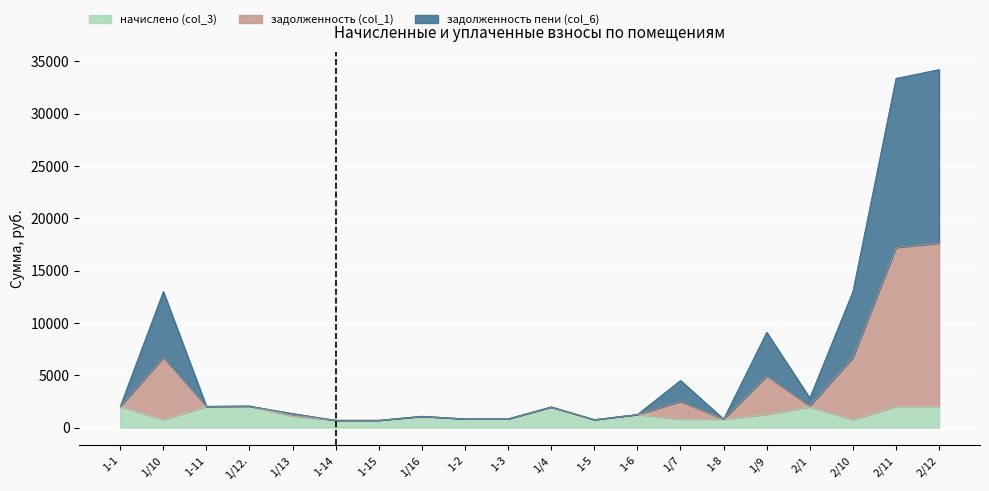

How many categories are shown in the chart?

20